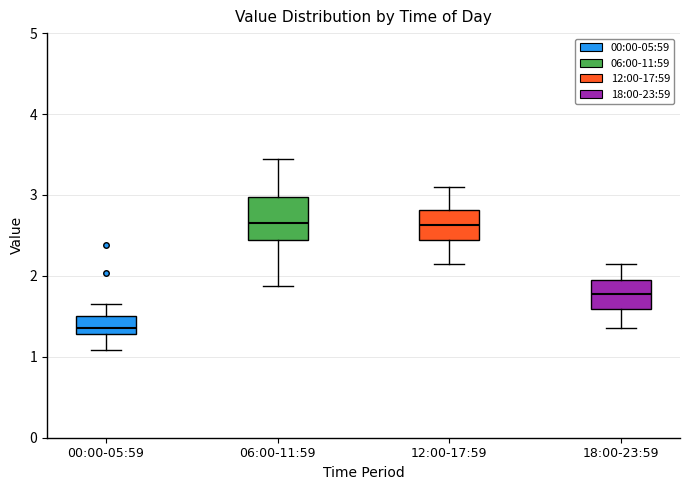

Where does the median line of the box for 12:00-17:59 sit on the y-axis? The values are not printed on the chart, so give them approximately, as read against the axis.

2.6